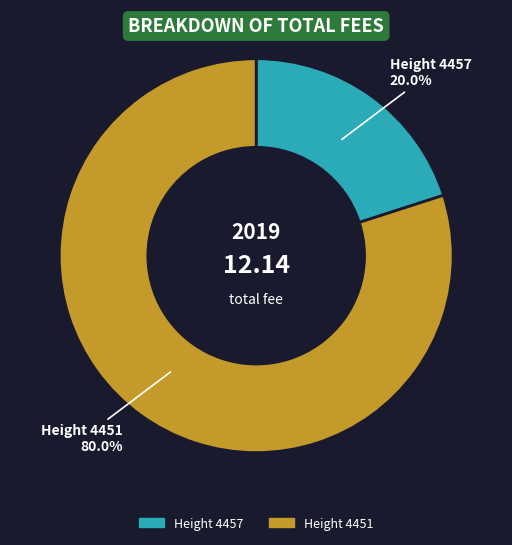

Which has a higher value, Height 4451 or Height 4457?

Height 4451